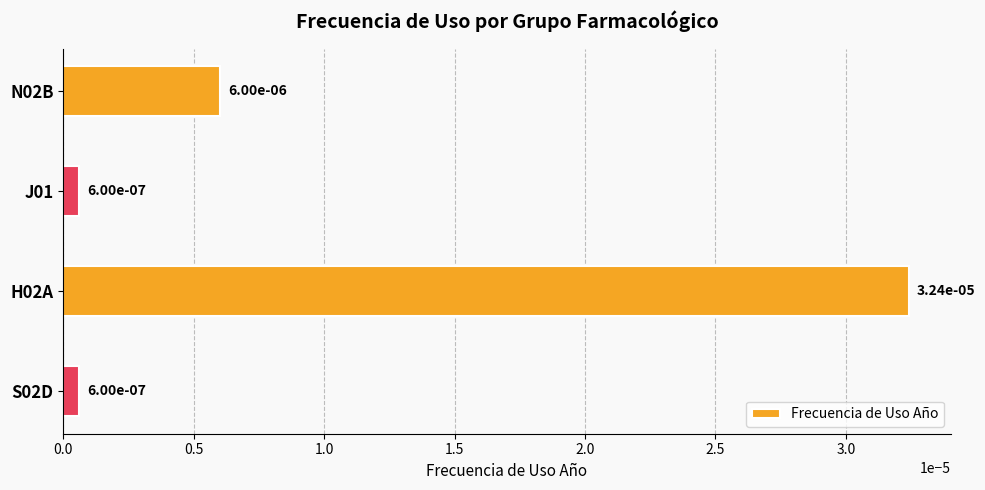

What is the label of the 3rd bar from the bottom?

J01